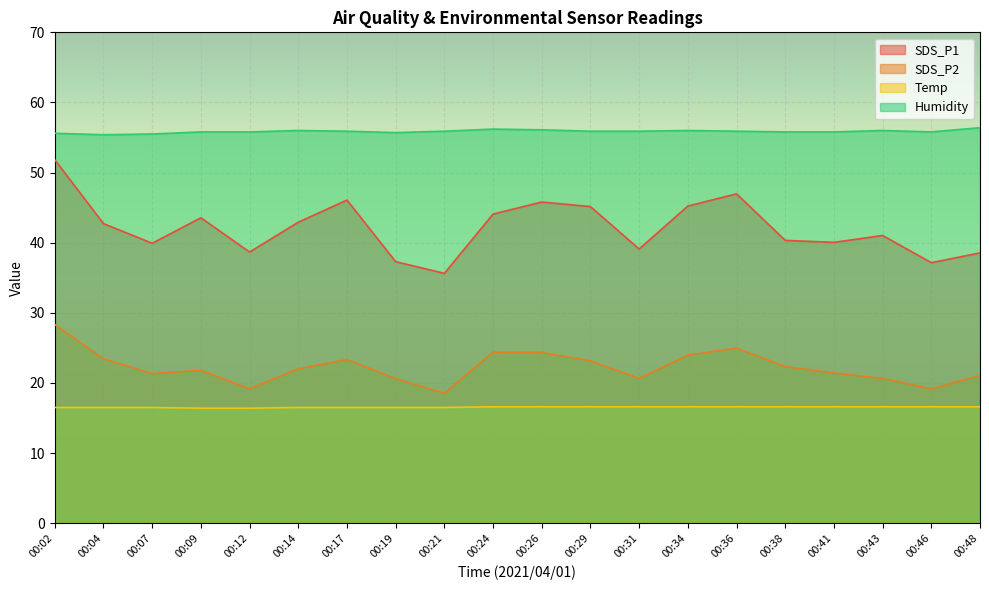

What is the approximate value of SDS_P1 at 00:41?

40.0